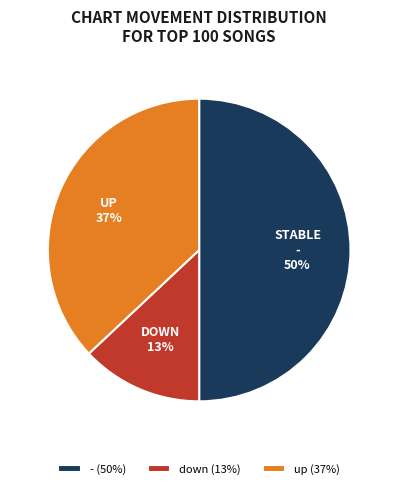

Which has a higher value, down or up?

up